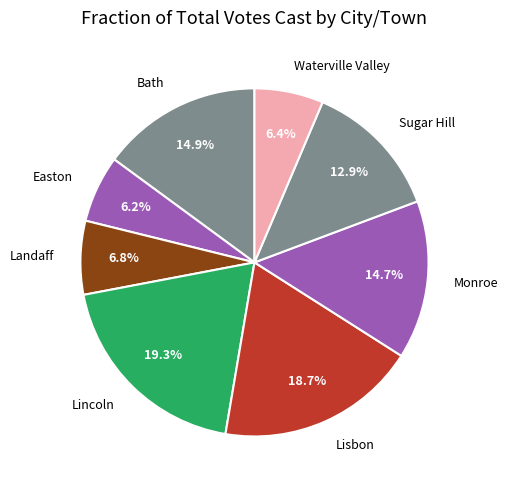

The Landaff slice represents 16% of the pie. True or false?

False